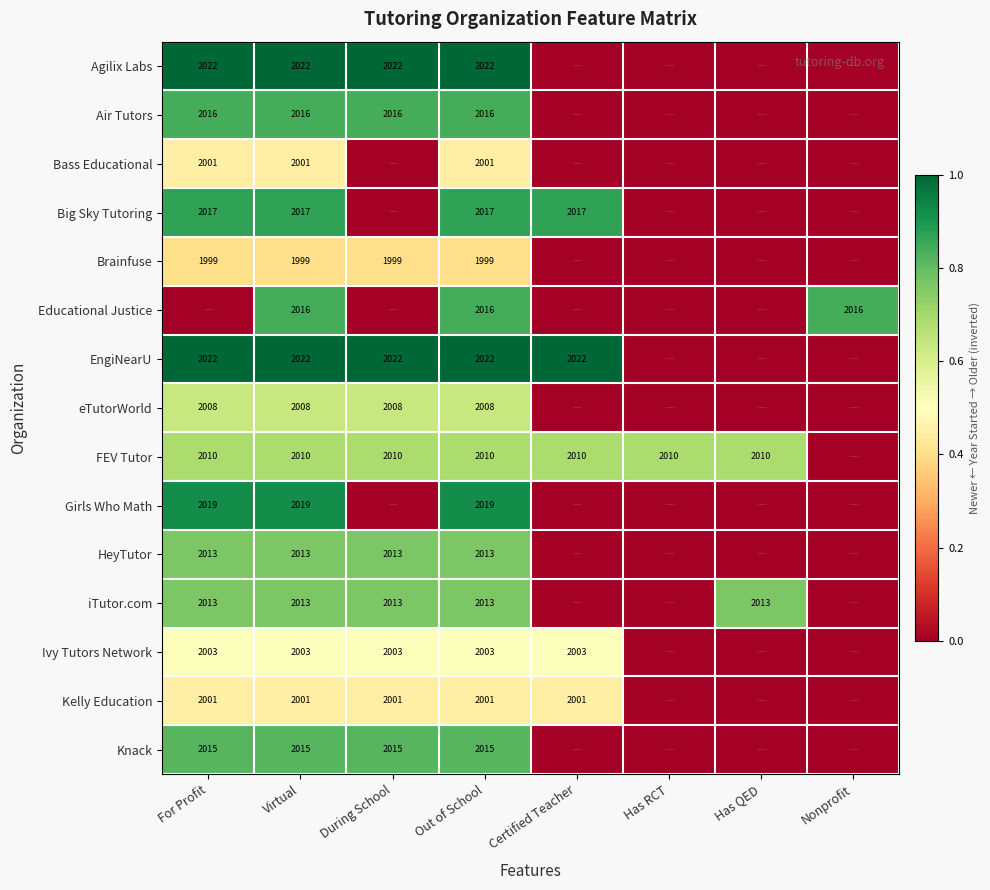

Between Virtual and Certified Teacher, which is larger?

Virtual